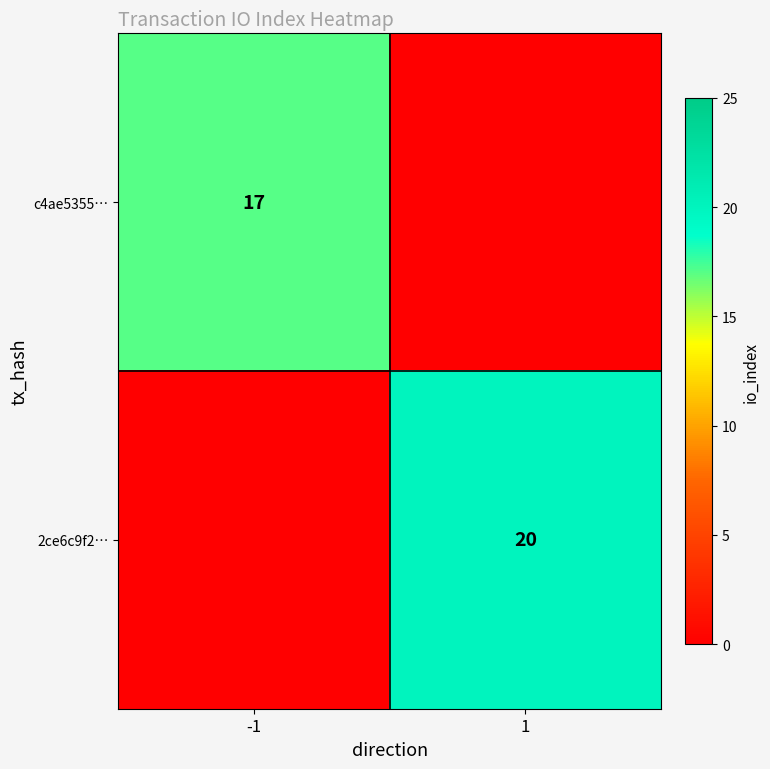

True or false: c4ae5355… has a value of 17 at -1.

True